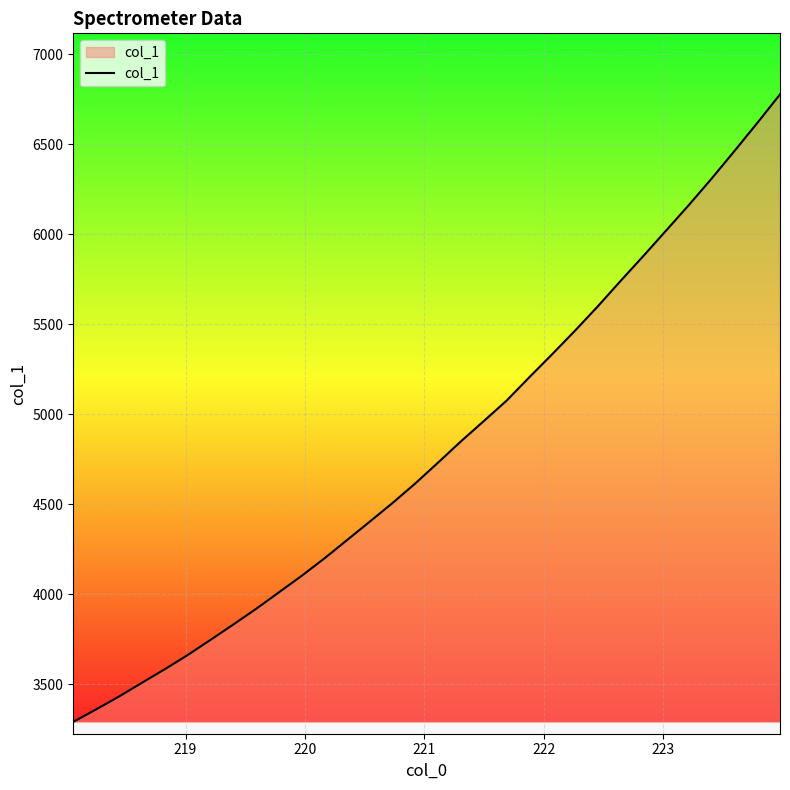

What is the smallest value displayed?

3292.5